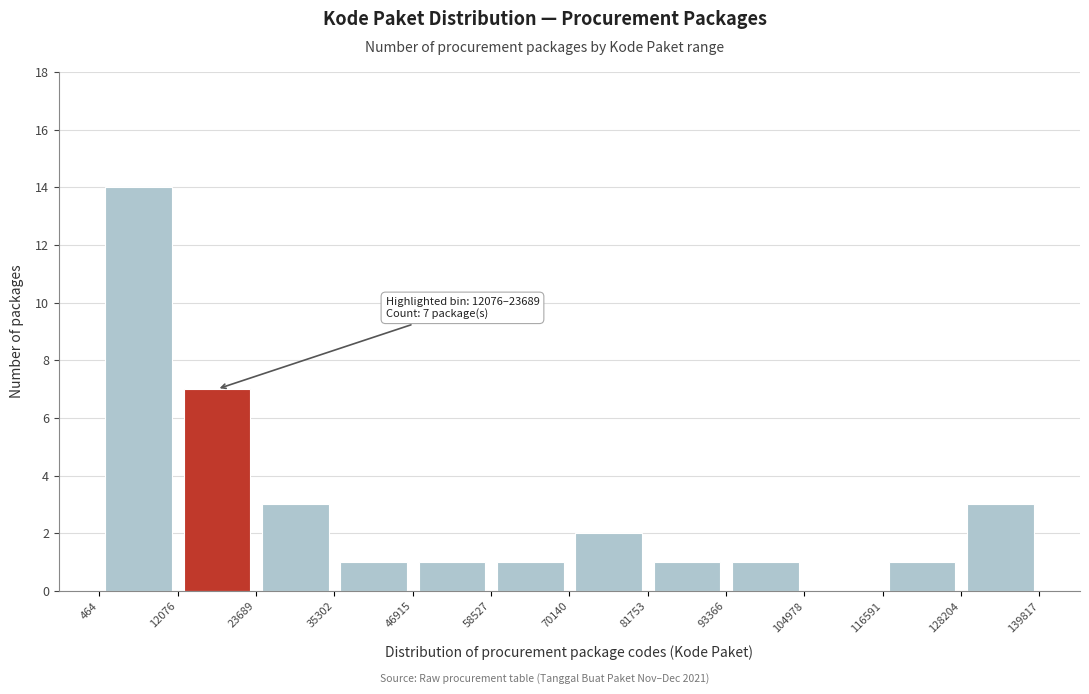

Which range on the x-axis has the tallest bar?

464 to 12076